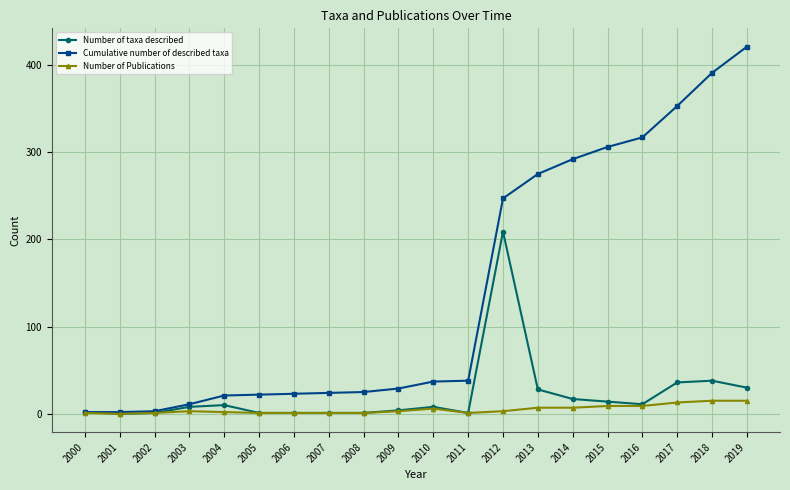

What is the sum of all Number of taxa described values?

421